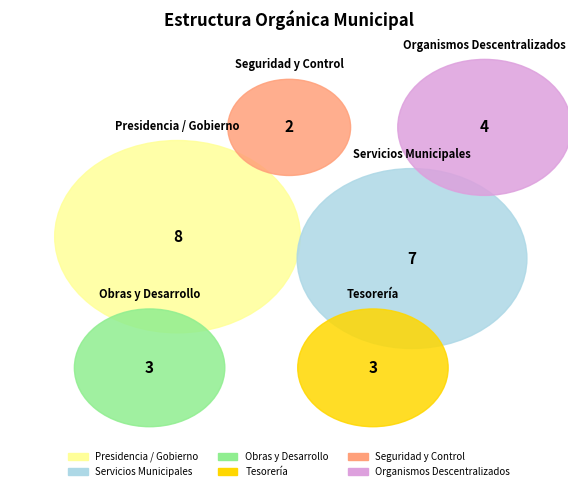

What is the total percentage of Obras y Desarrollo and Servicios Municipales?

37.0%